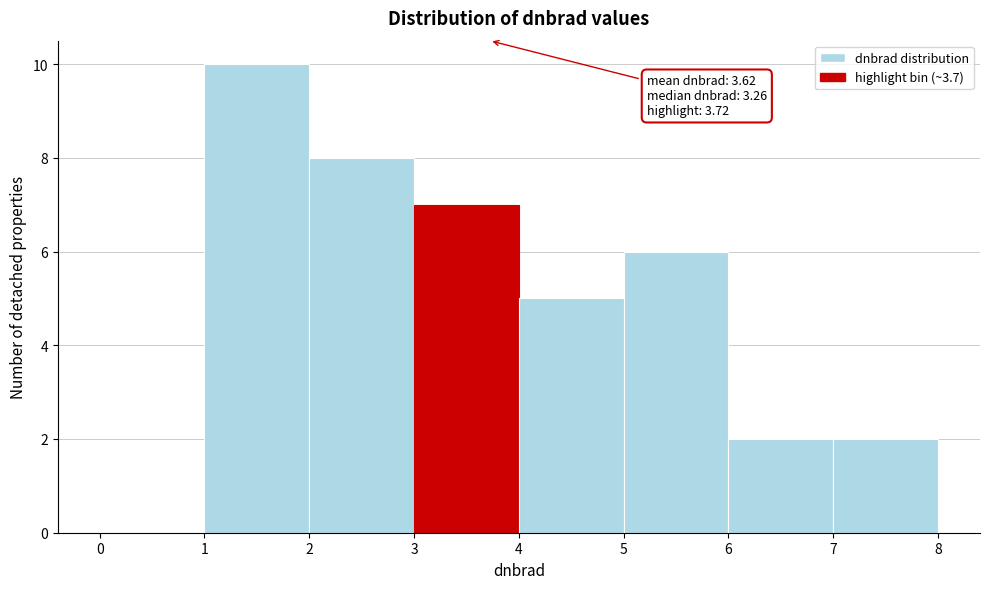

Over which range of the x-axis is the bar tallest?

1 to 2